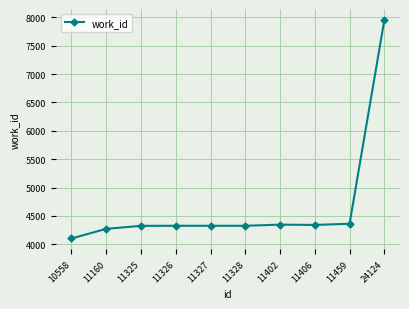

What is the value of the 9th point from the left?

4362